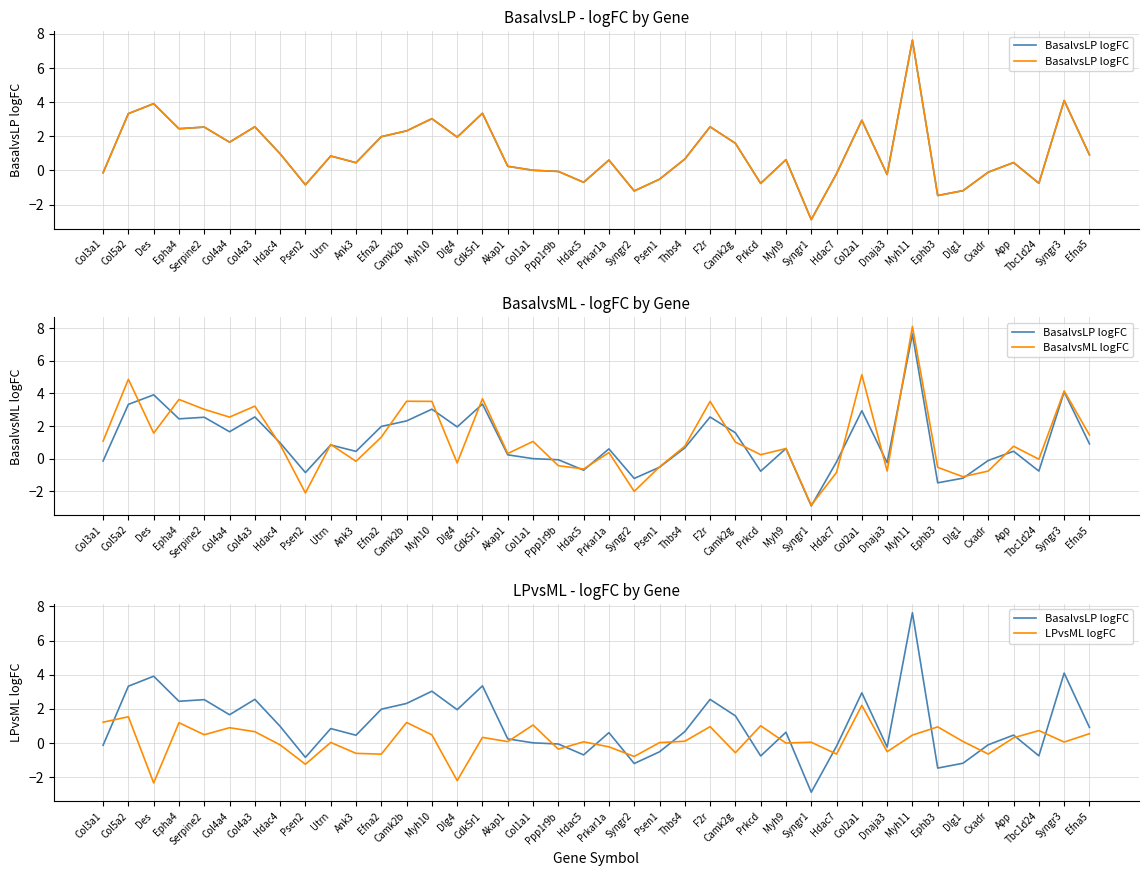

What position from the left is Col4a3?

7